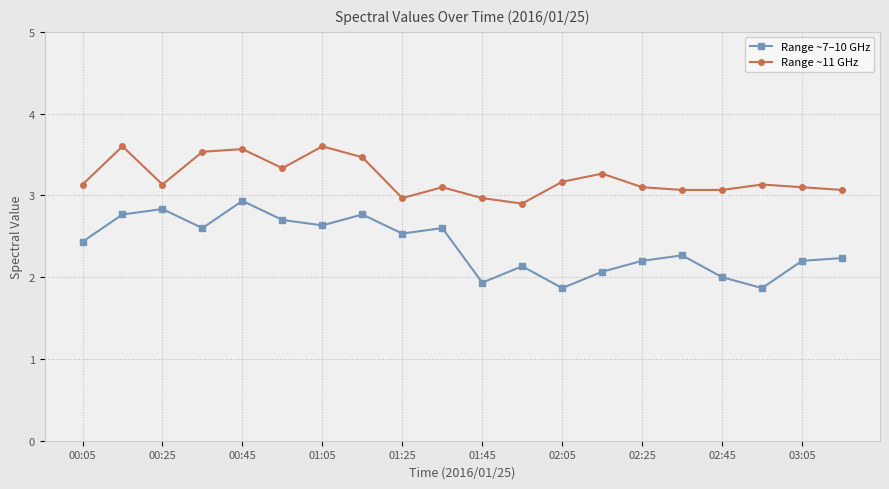

What is the value of the Range ~11 GHz point at the 19th from the left?

3.1